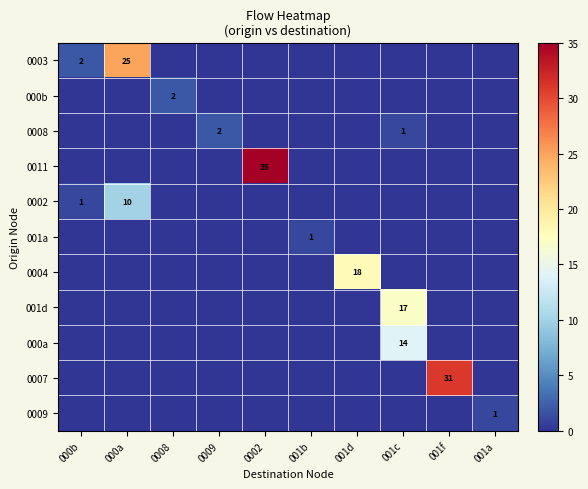

Which series has the largest total across all categories?

0011